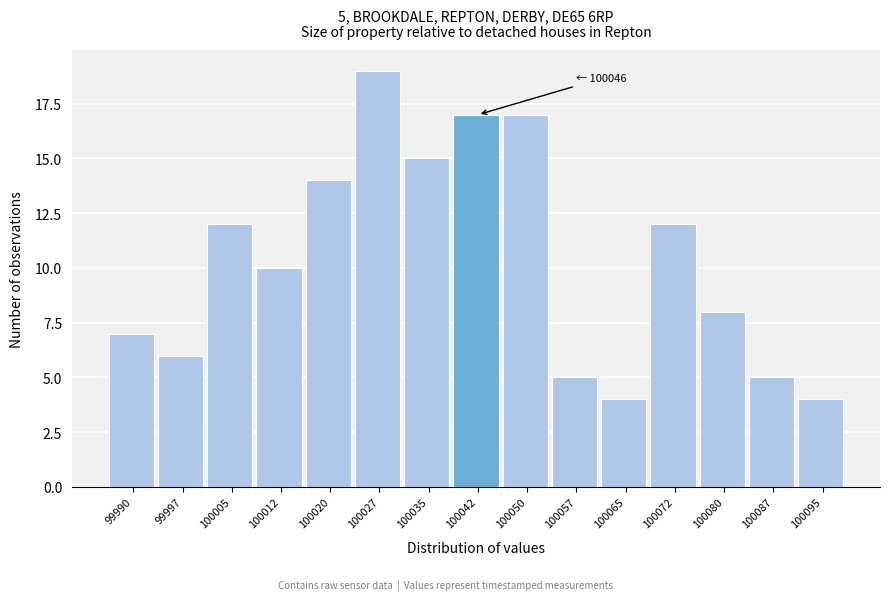

Which range on the x-axis has the tallest bar?

100023 to 100031